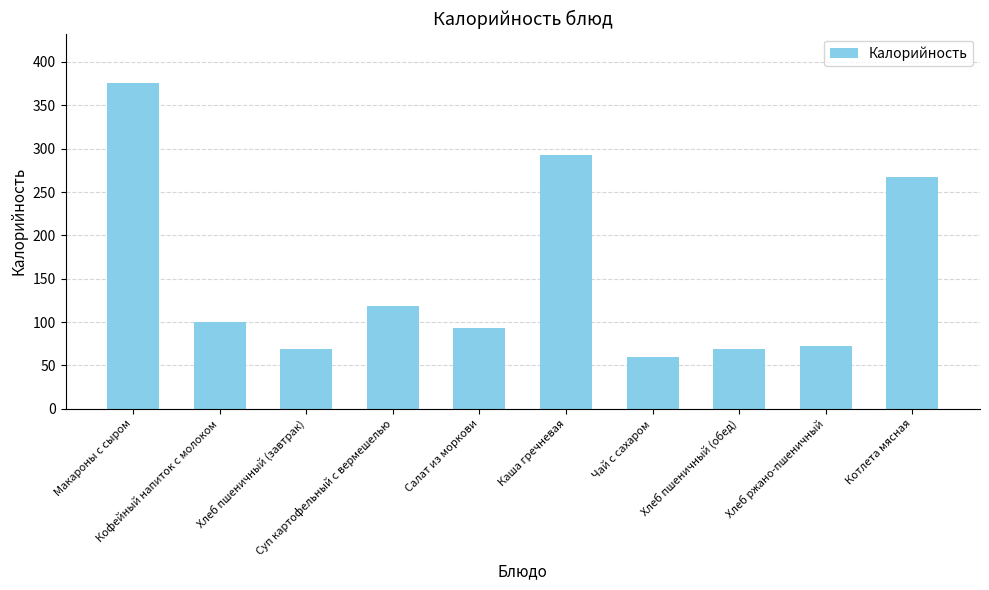

What is the change in value from Макароны с сыром to Котлета мясная?

-108.5